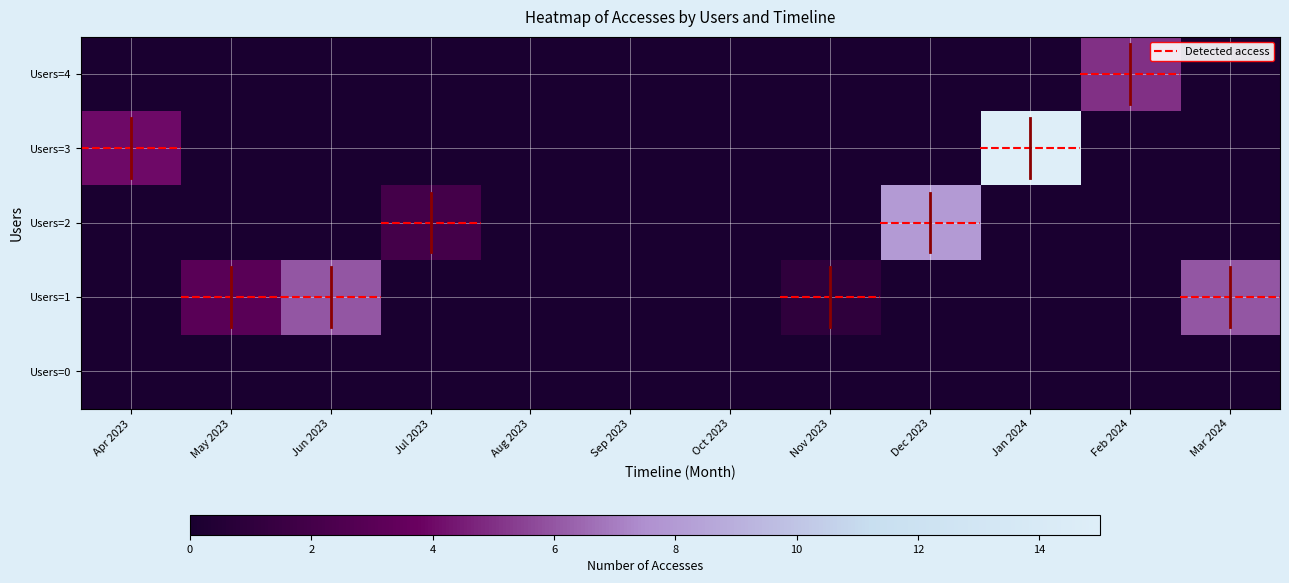

Between Aug 2023 and Jan 2024, which is larger?

Aug 2023